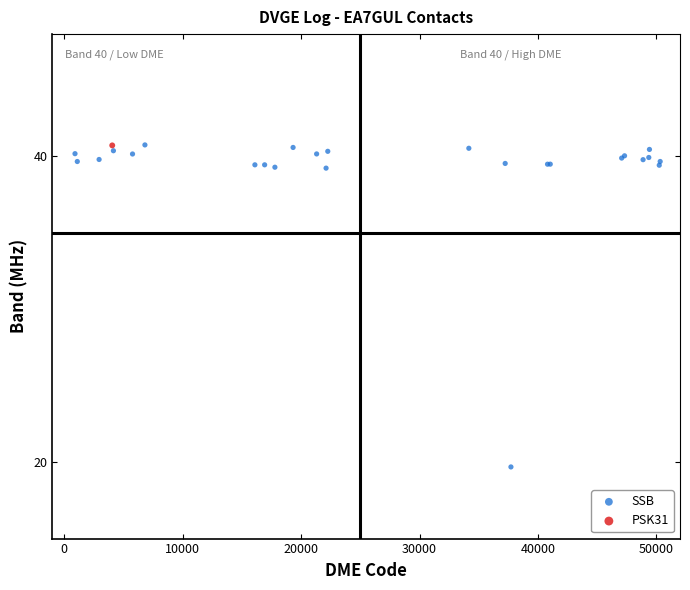

What are all the series names shown in the legend?

SSB, PSK31